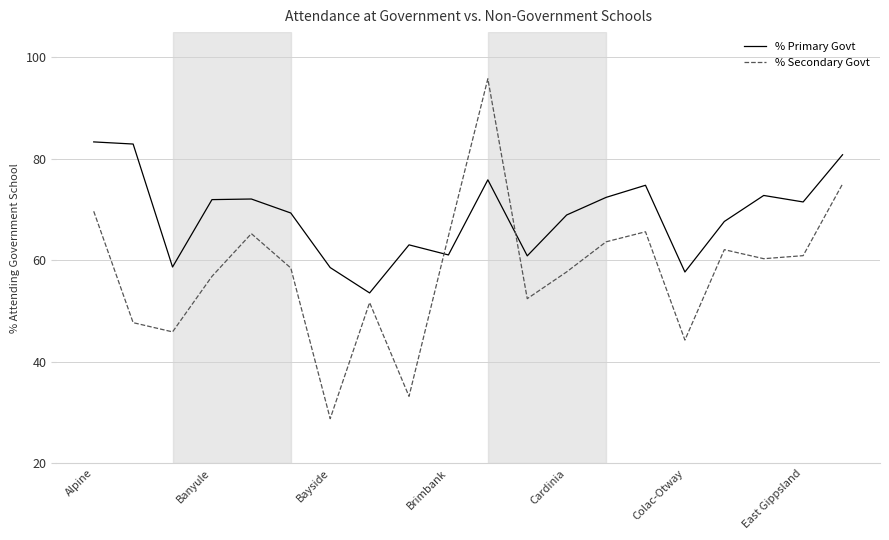

How many interior local valleys does the % Secondary Govt series have?

6